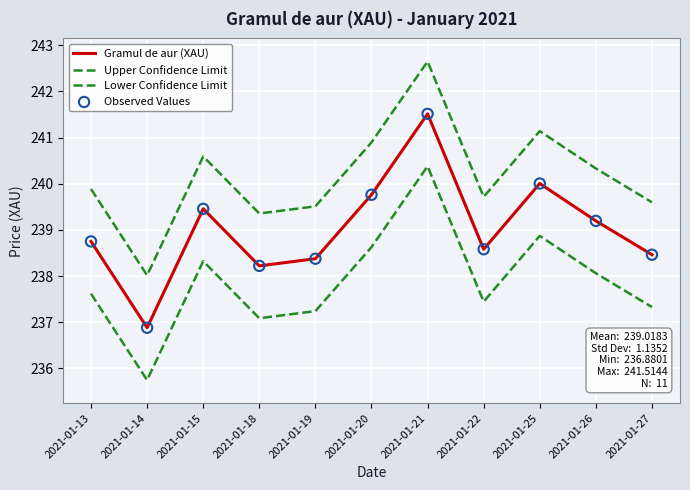

How many lines are shown in the chart?

3